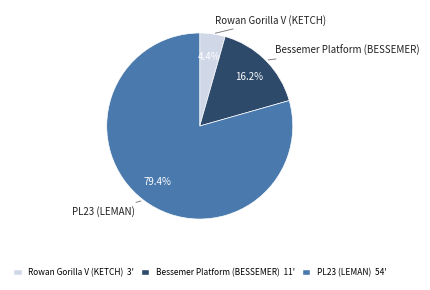

Is there a majority slice in this chart?

Yes